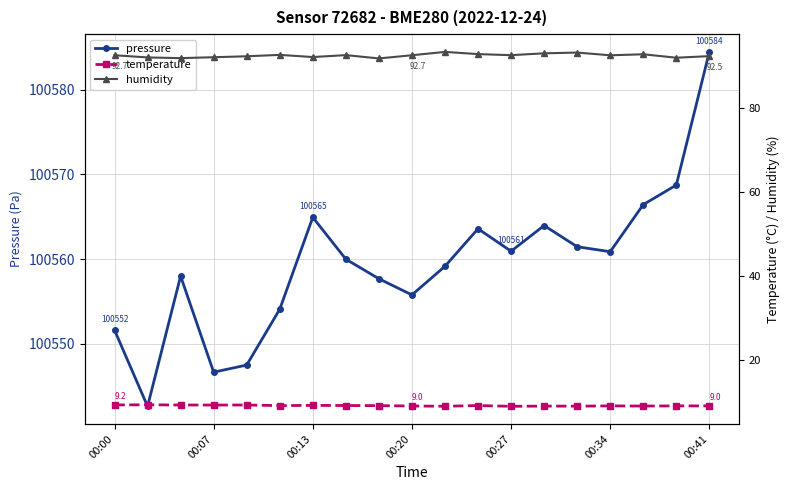

List the series in order of their peak value, highest first.

pressure, humidity, temperature